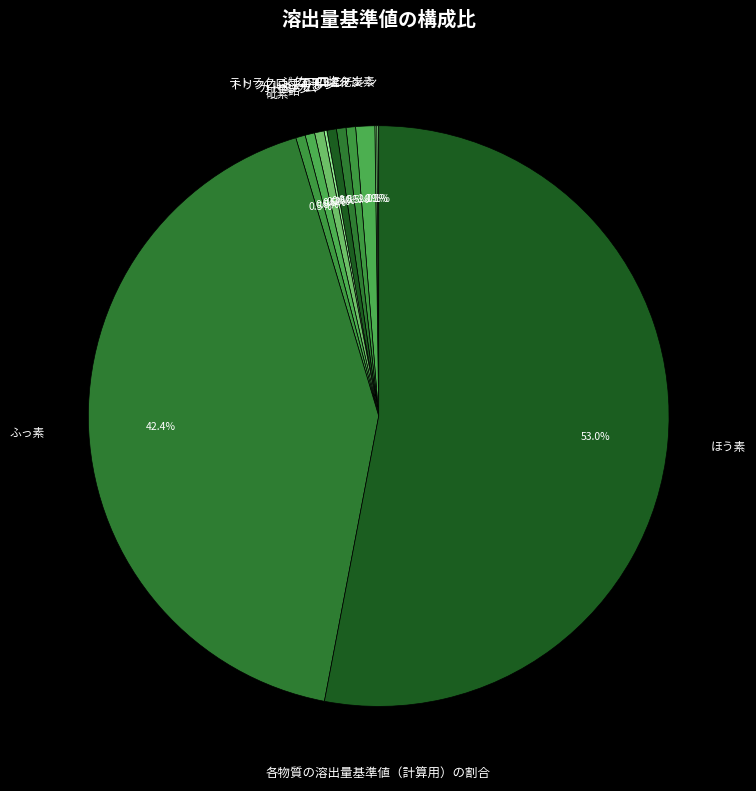

What is the largest slice in the pie chart?

ほう素